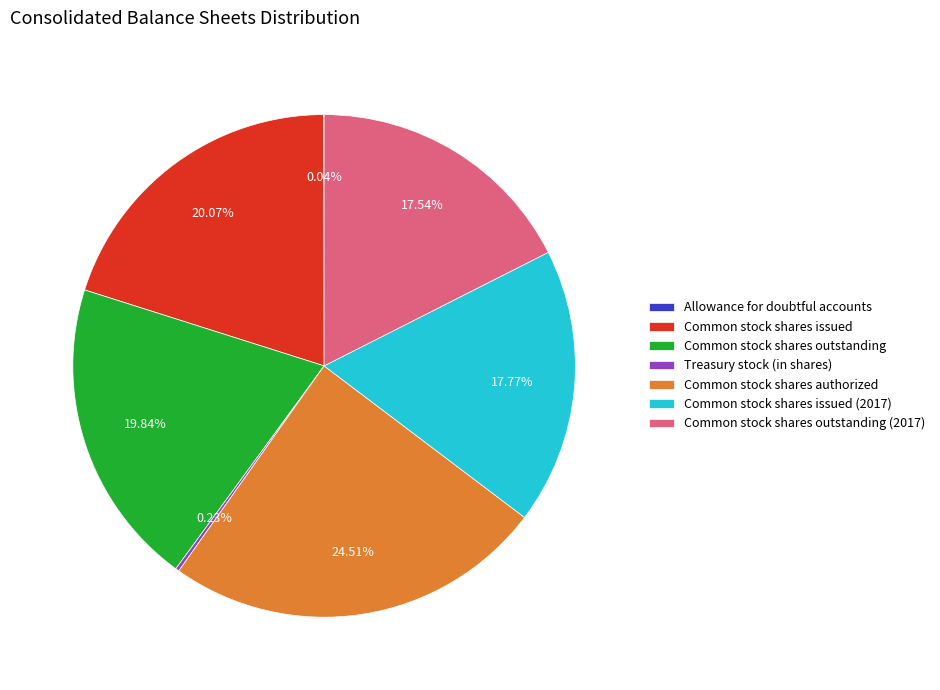

Does Common stock shares outstanding account for over 50% of the chart?

No